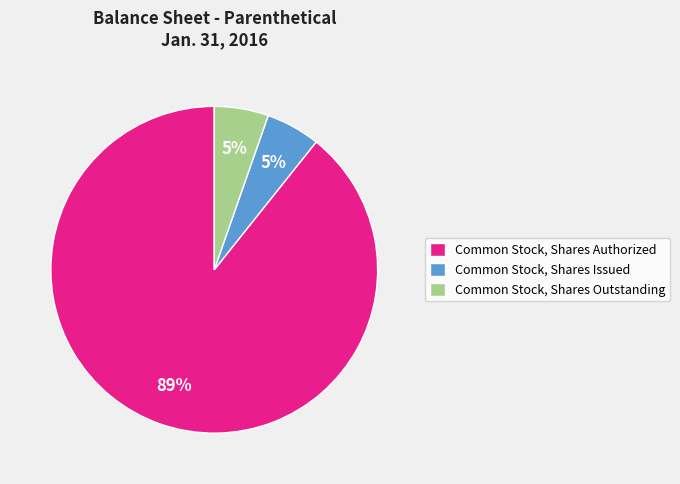

To the nearest percent, what is the average slice percentage?

33%